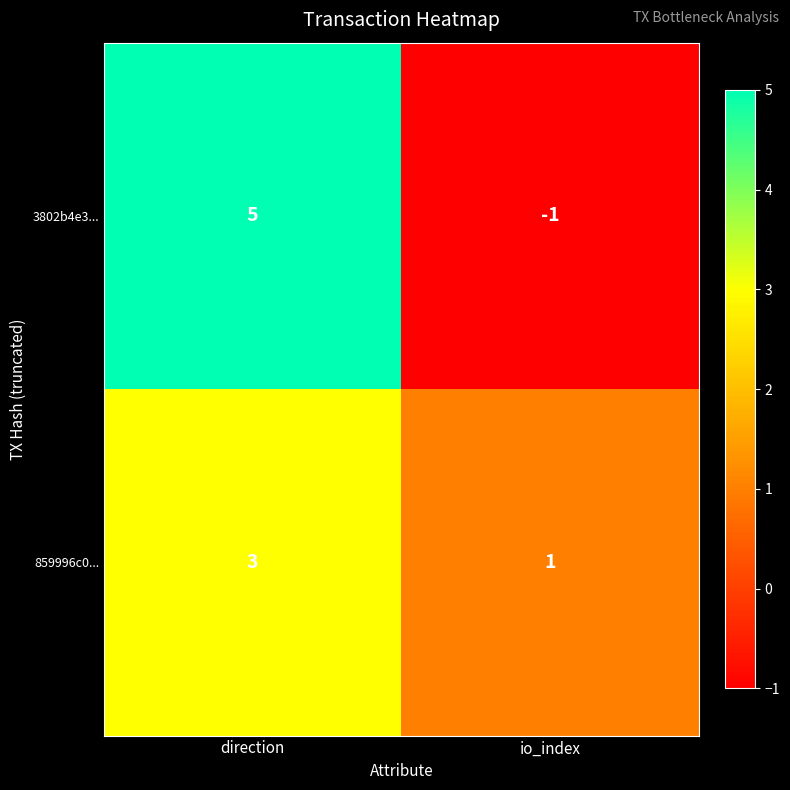

True or false: 859996c0... has a value of 0 at io_index.

False